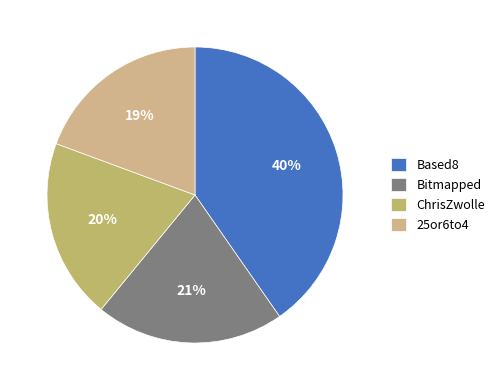

To the nearest percent, what is the difference between the largest and smallest slice percentages?

21%